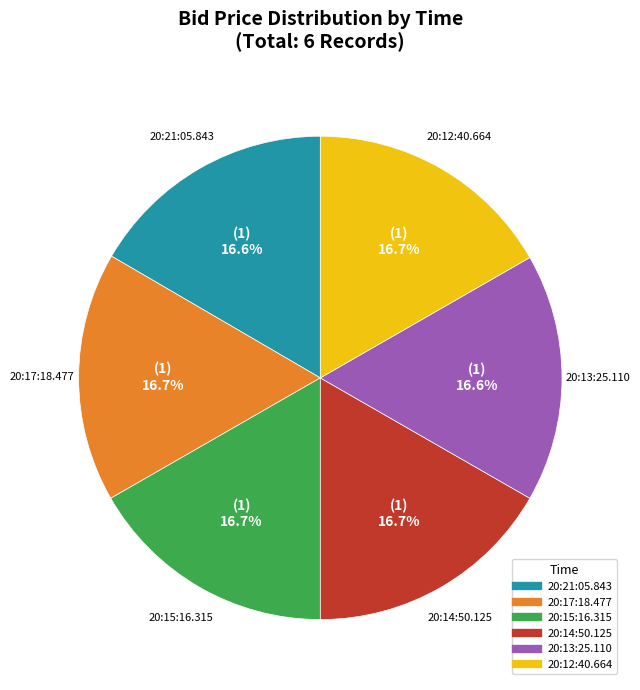

What is the ratio of the value at 20:21:05.843 to the value at 20:17:18.477?

1.0